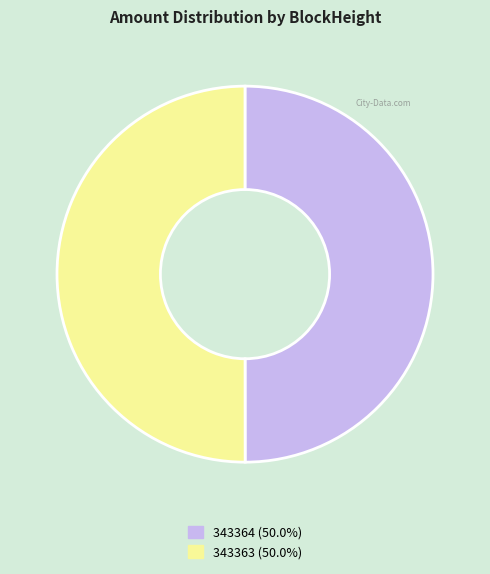

Combined, do 343364 and 343363 account for over 50%?

Yes